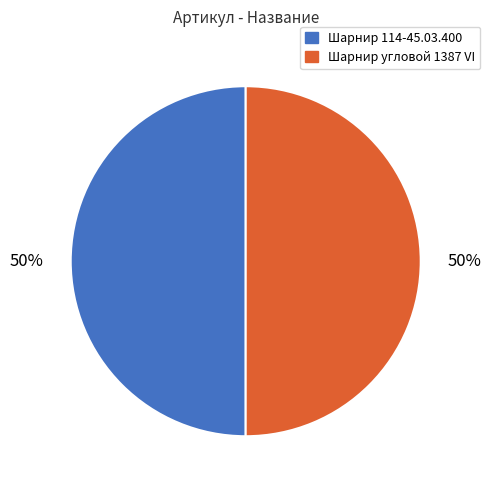

The Шарнир 114-45.03.400 slice represents 43% of the pie. True or false?

False